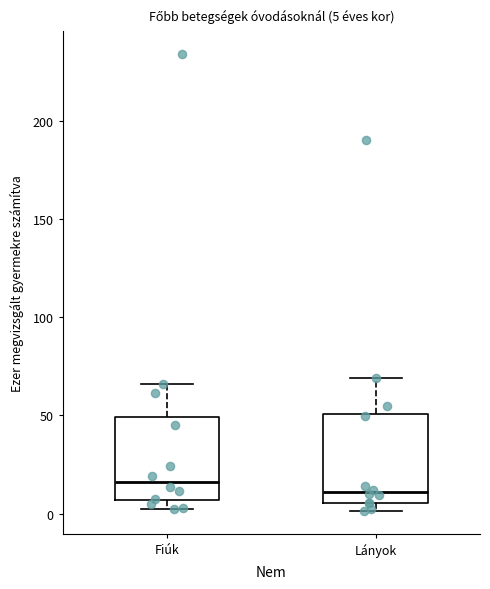

Which box has the lowest median line?

Lányok